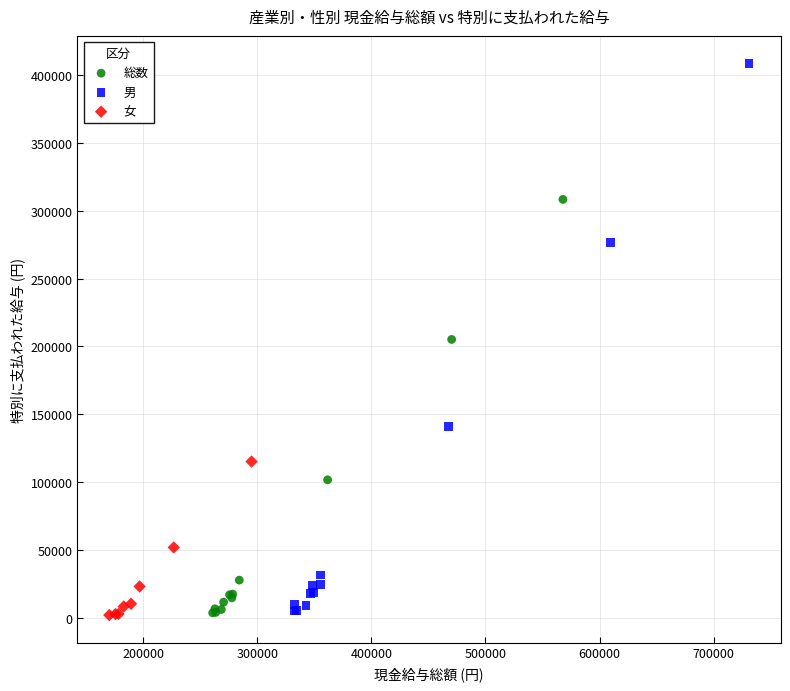

Which series reaches the maximum Y coordinate?

男